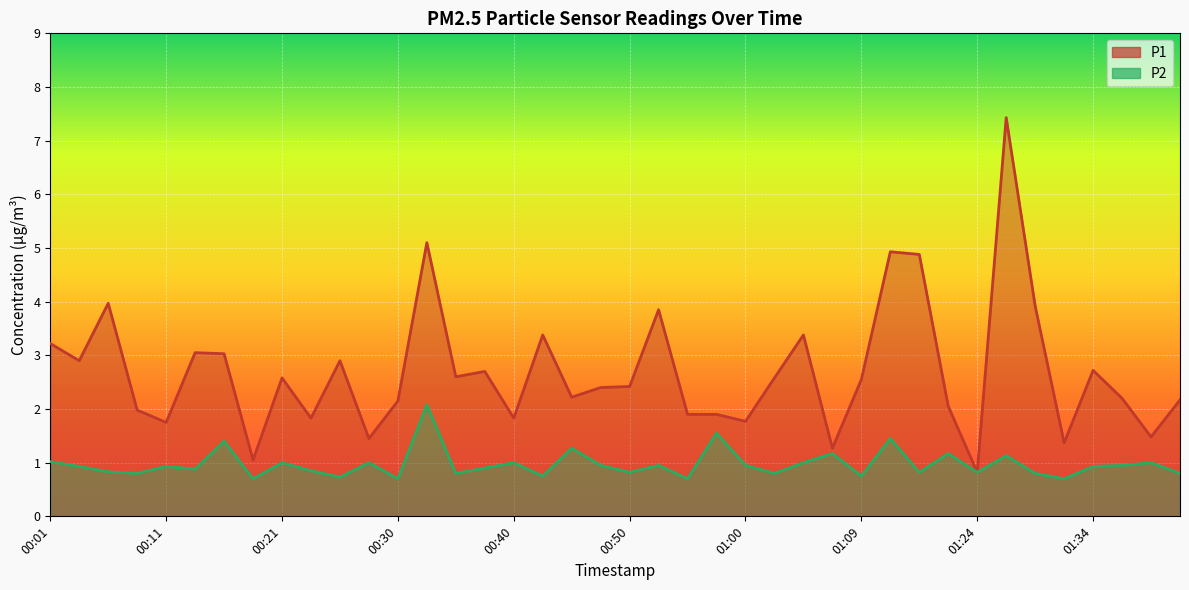

What is the difference between the P2 values at 00:28 and 00:35?

0.2